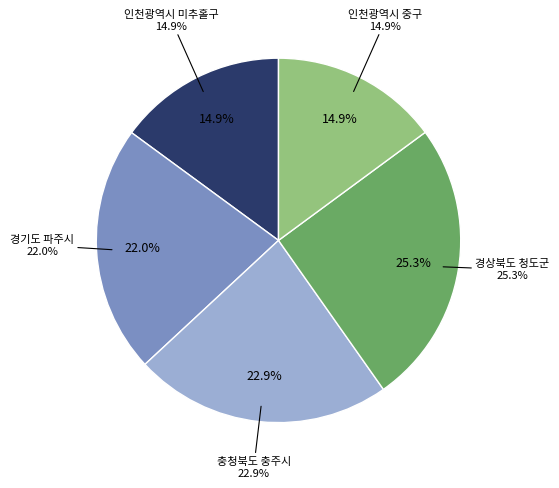

The 인천광역시 중구 slice represents 15% of the pie. True or false?

True